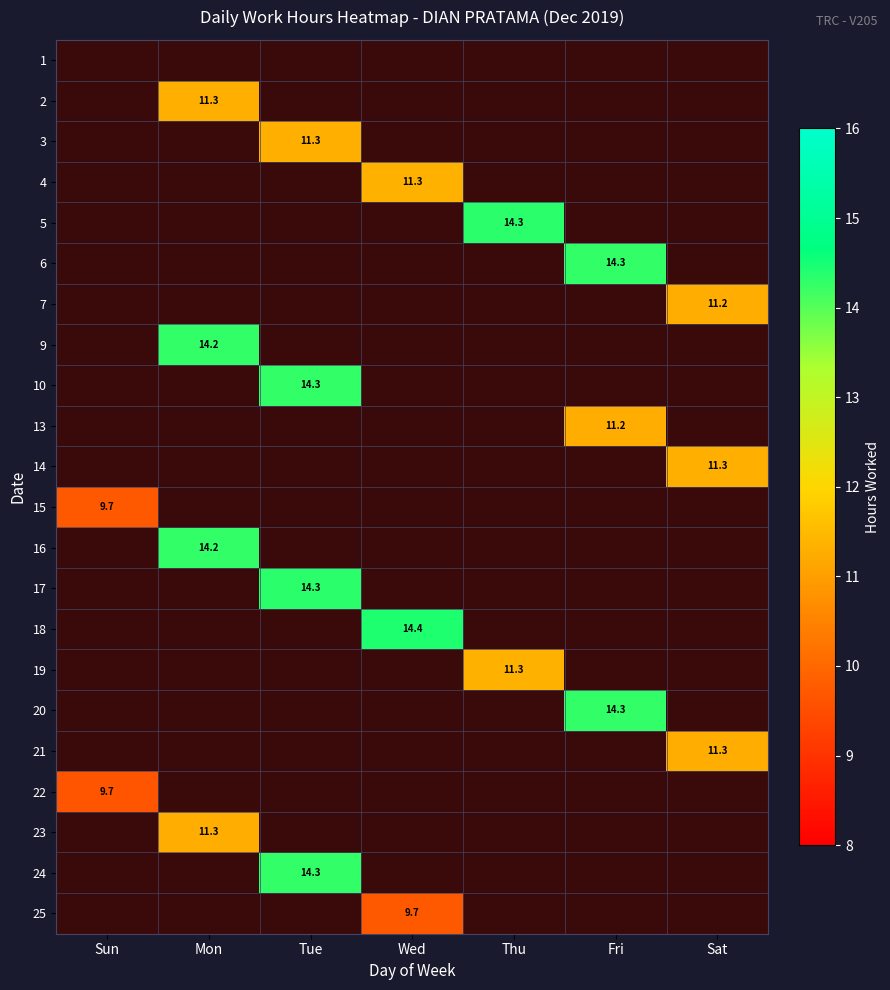

Rank the series by their average value, from lowest to highest.

1, 2, 3, 4, 5, 6, 7, 9, 10, 13, 14, 15, 16, 17, 18, 19, 20, 21, 22, 23, 24, 25